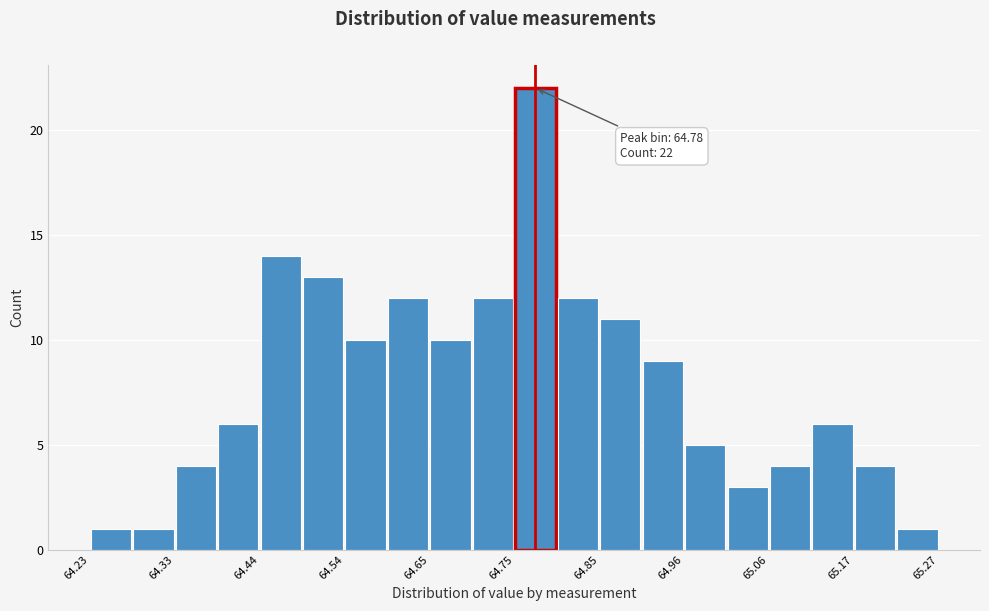

Read against the x-axis, roughly where is the centre of the tallest bar?

64.78